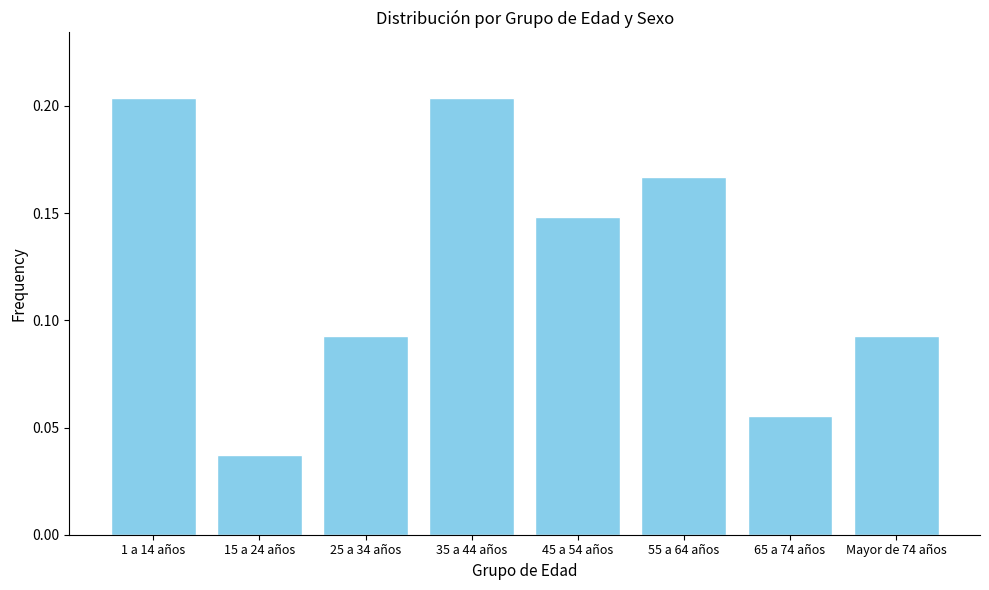

True or false: the data shows 0.0 at 55 a 64 años.

False